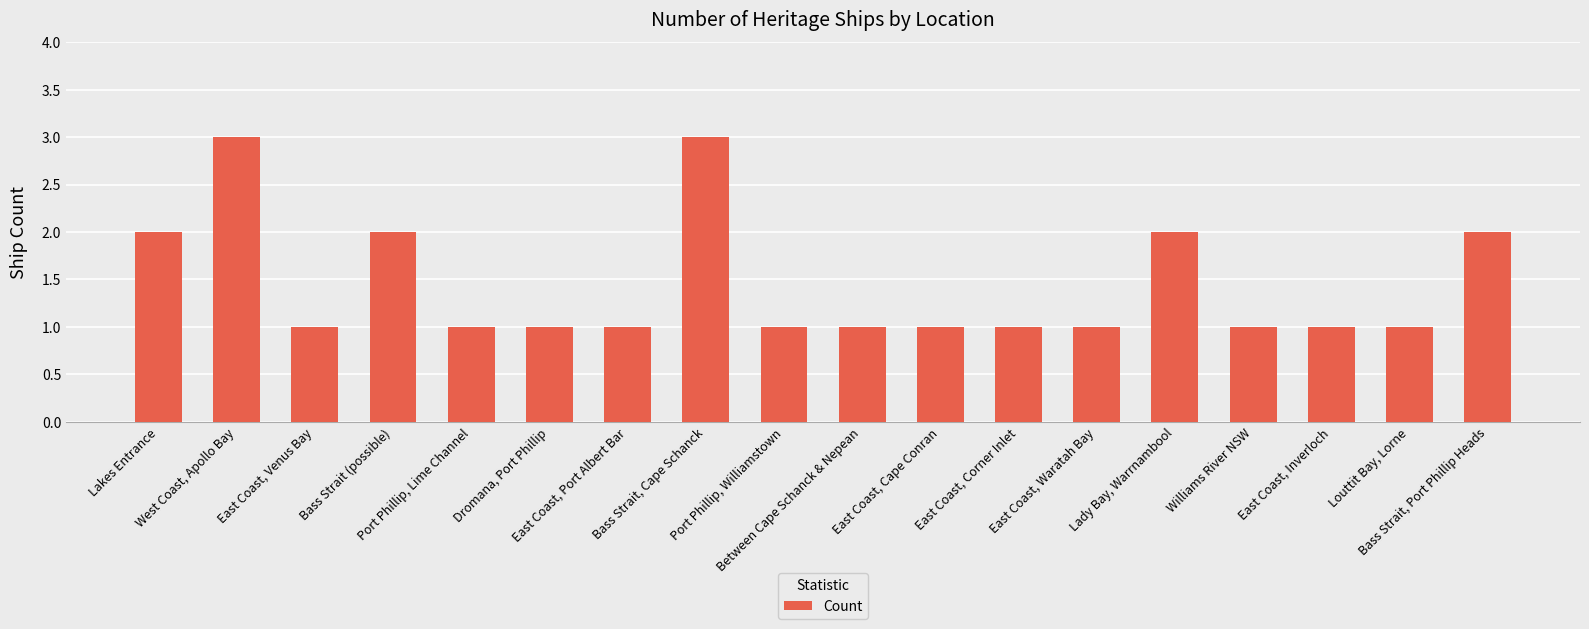

What is the label of the 15th bar from the left?

Williams River NSW